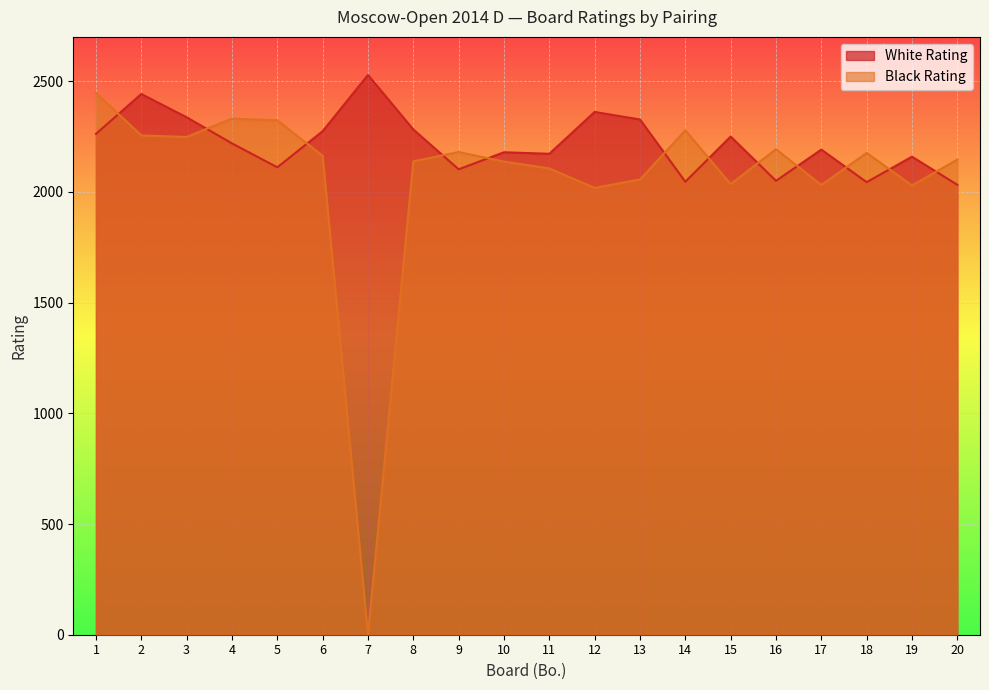

The value of Black Rating at 14 is 3005. True or false?

False